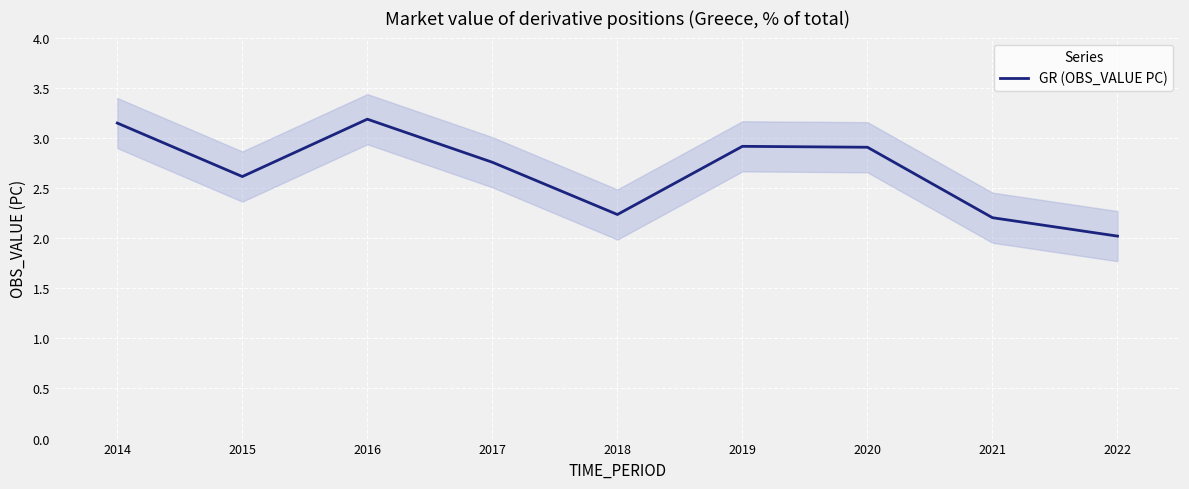

What is the average value?

2.7